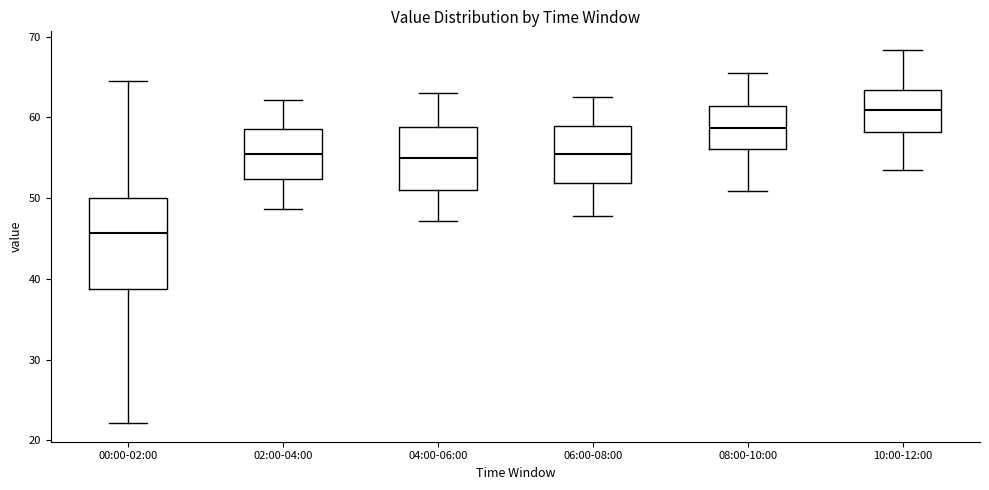

Which box's median line is the highest?

10:00-12:00